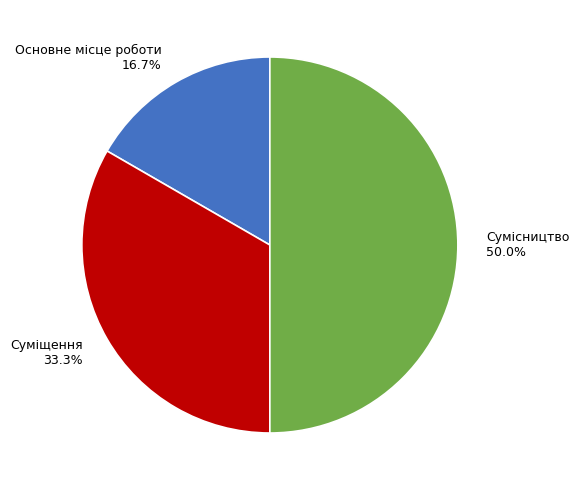

What is the smallest slice in the pie chart?

Основне місце роботи